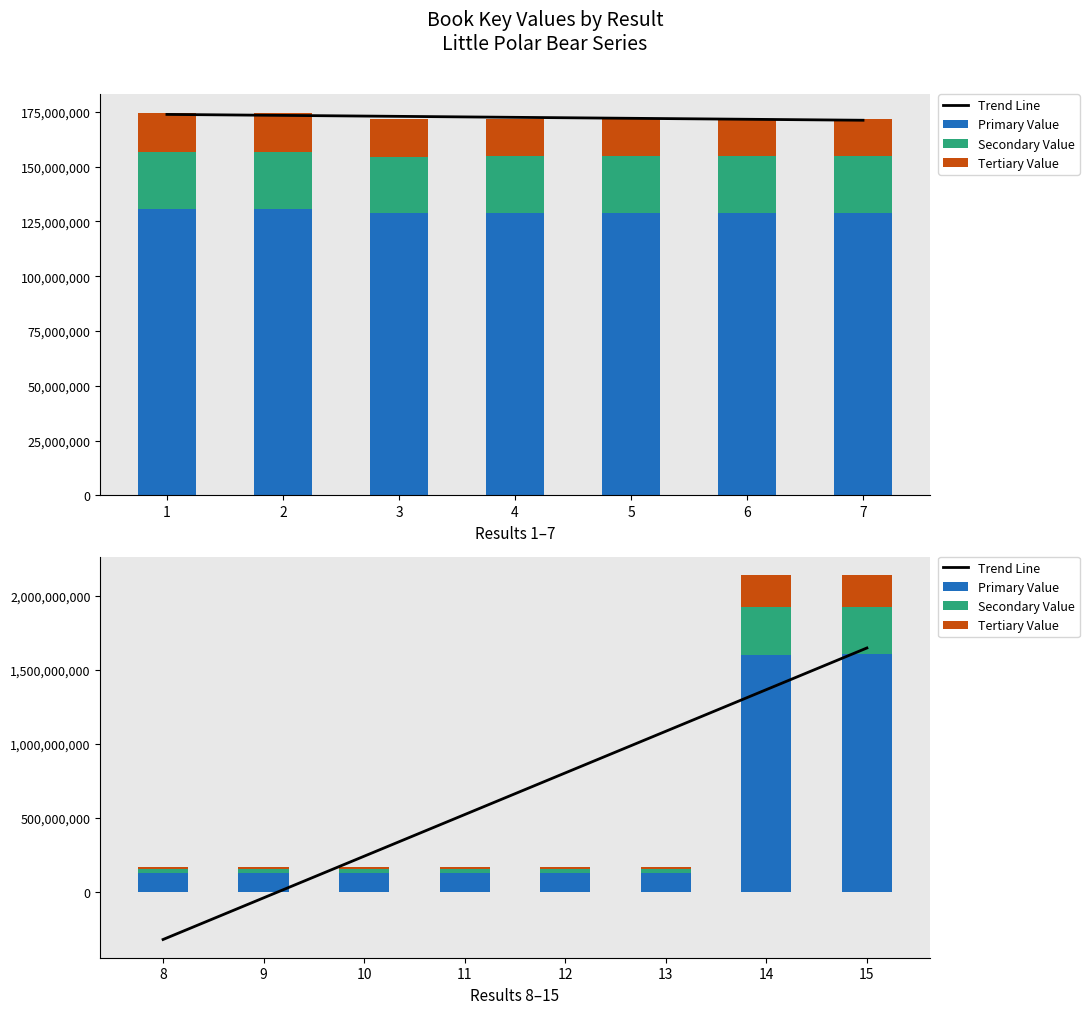

Between 3 and 7, which series saw the biggest shift?

Primary Value